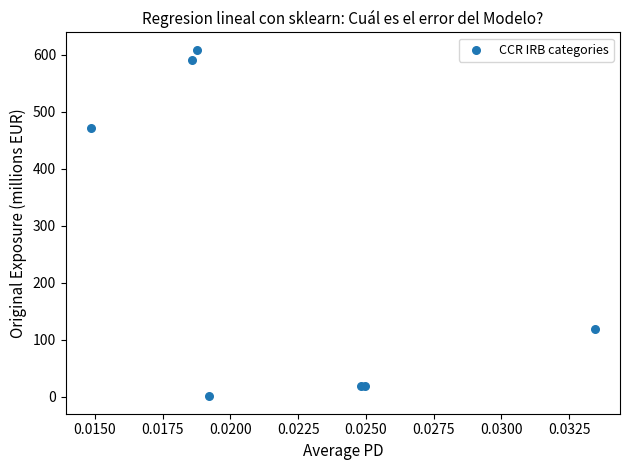

What Y value in the scatter plot is closest to 304?

472.0